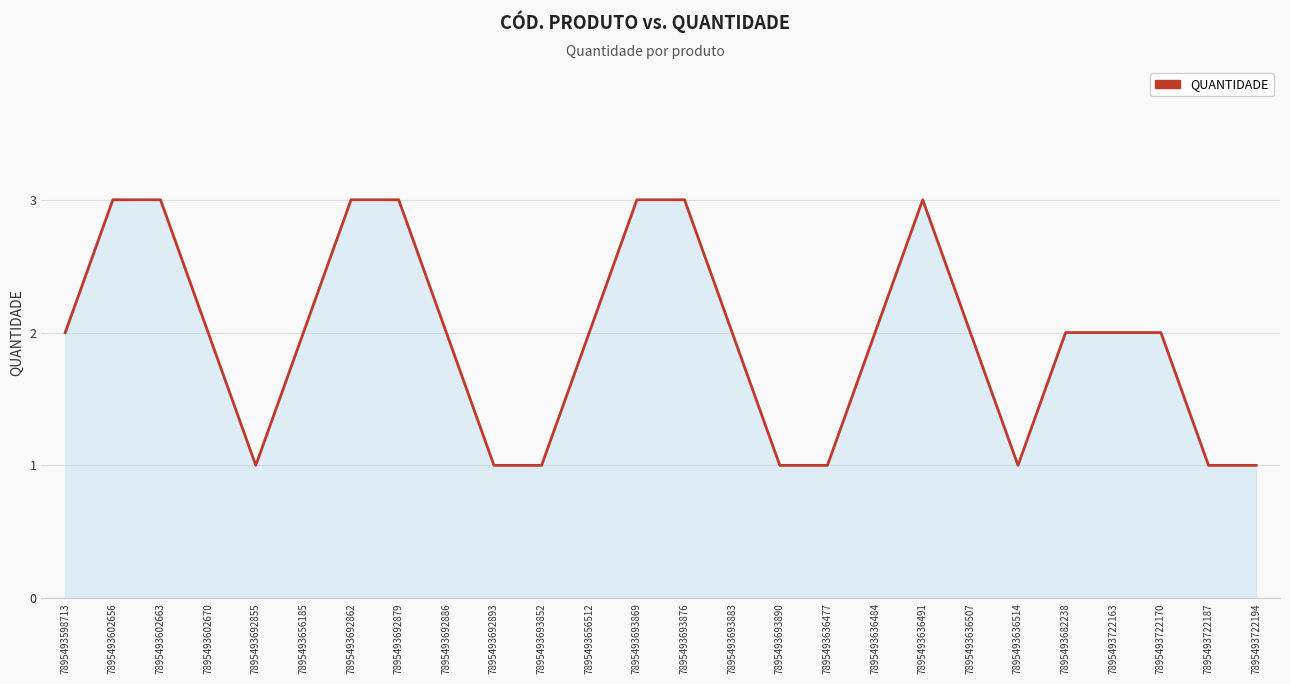

Reading left to right, what are all the values shown in this chart?

7895493598713=2	7895493602656=3	7895493602663=3	7895493602670=2	7895493692855=1	7895493656185=2	7895493692862=3	7895493692879=3	7895493692886=2	7895493692893=1	7895493693852=1	7895493656512=2	7895493693869=3	7895493693876=3	7895493693883=2	7895493693890=1	7895493636477=1	7895493636484=2	7895493636491=3	7895493636507=2	7895493636514=1	7895493682238=2	7895493722163=2	7895493722170=2	7895493722187=1	7895493722194=1